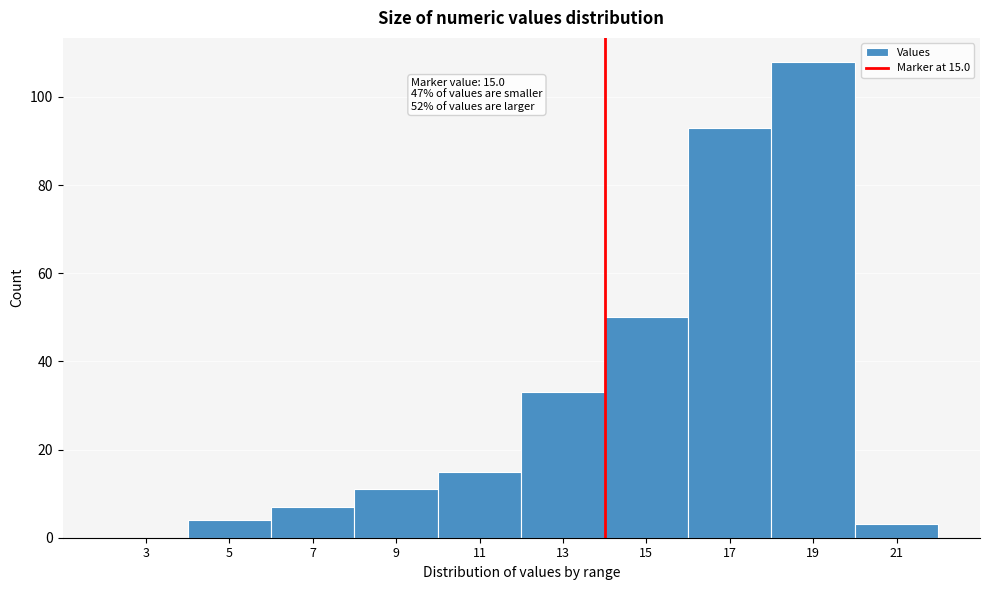

Reading left to right, extract all data points from this chart.

3=0	5=4	7=7	9=11	11=15	13=33	15=50	17=93	19=108	21=3